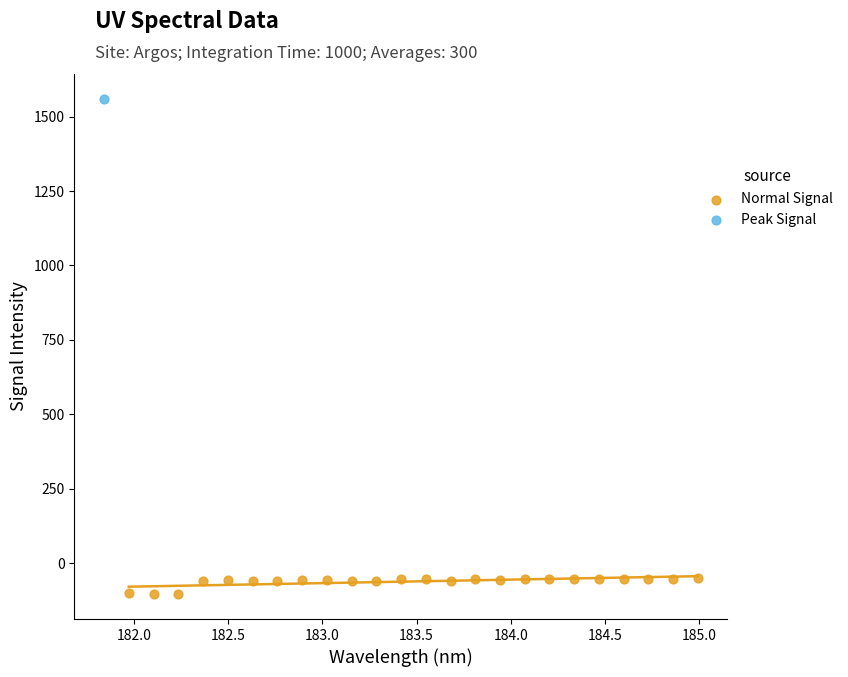

What are all the series names shown in the legend?

Normal Signal, Peak Signal